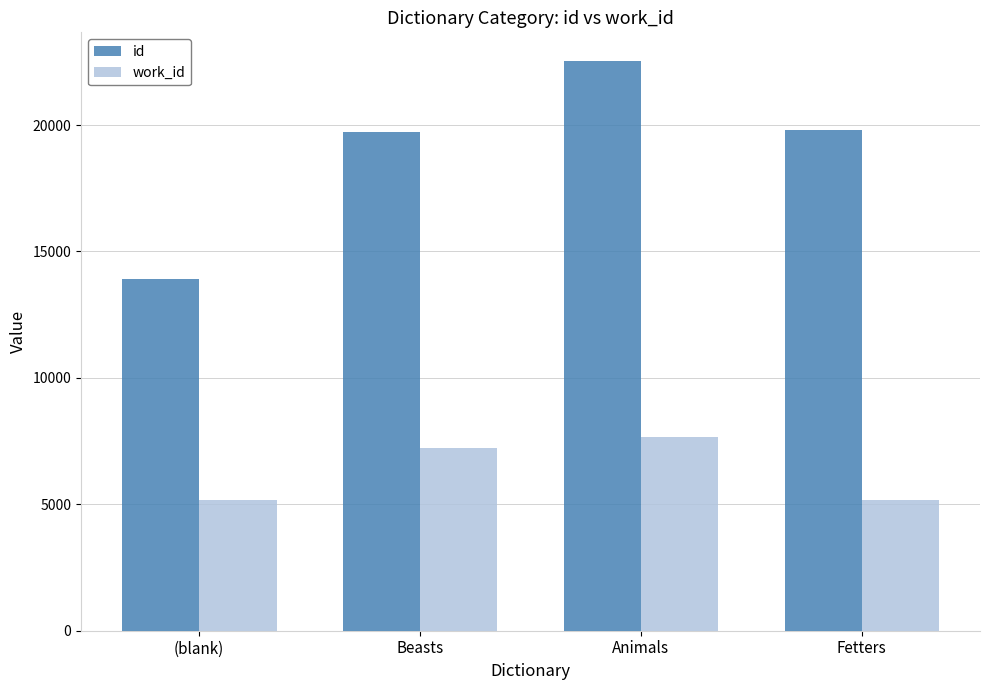

At (blank), list the series in order from largest to smallest.

id, work_id